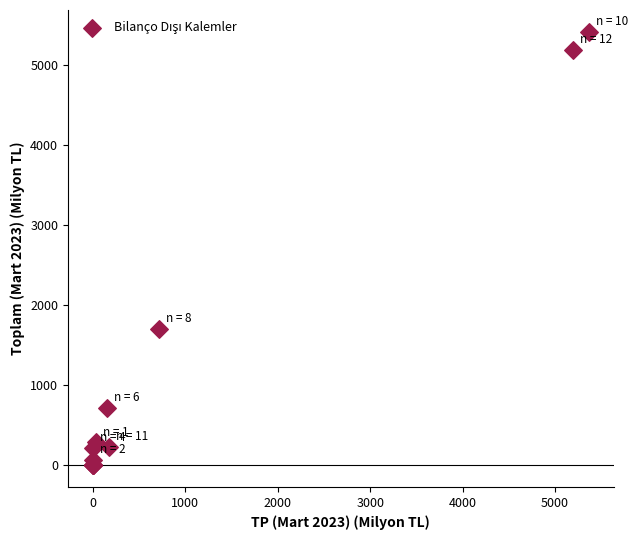

What Y value in the scatter plot is closest to 2711?

1709.9